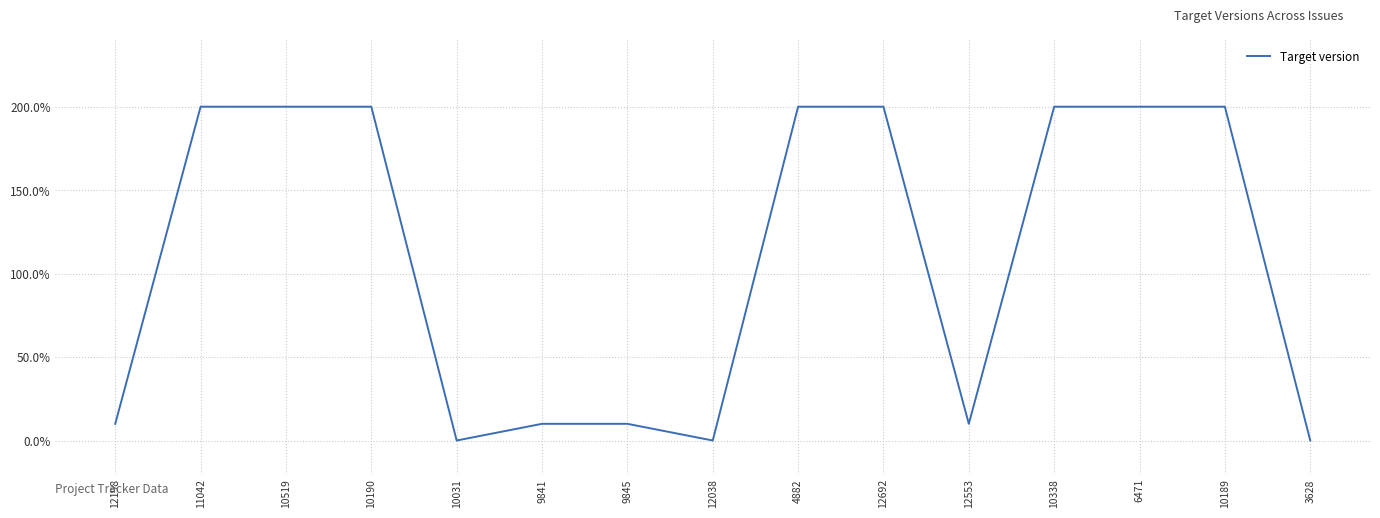

What is the difference between the maximum and minimum values?

2.0